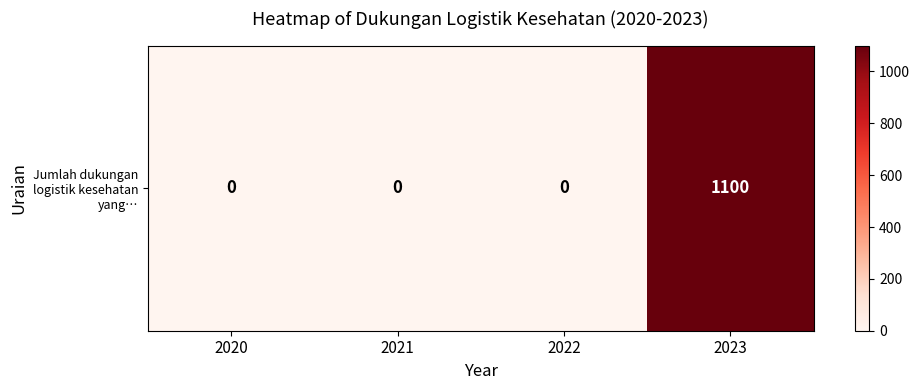

What is the approximate value at 2023, to the nearest 100?

1100